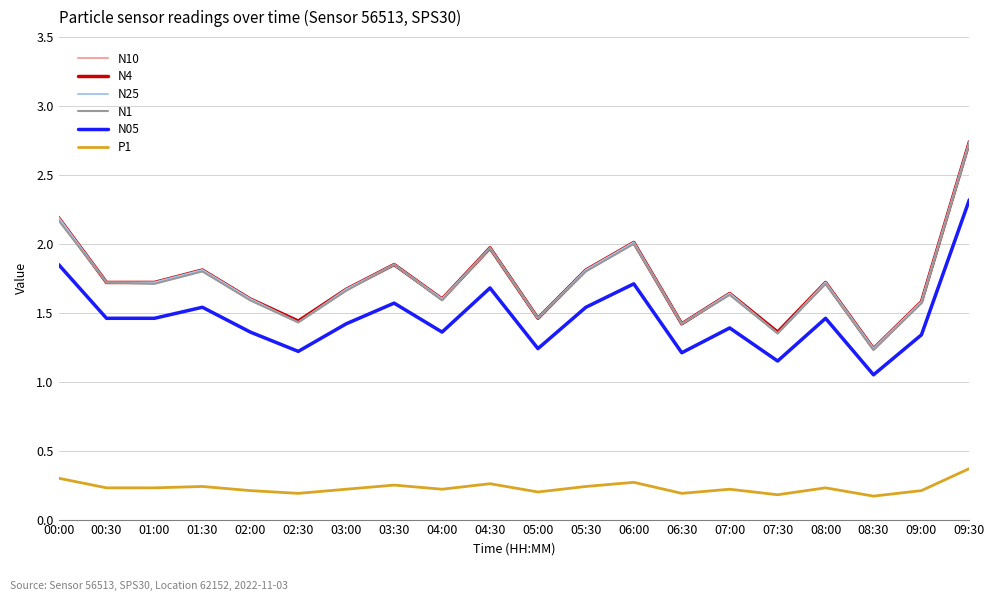

What is the sum of the N10 values at 01:30 and 03:00?

3.5